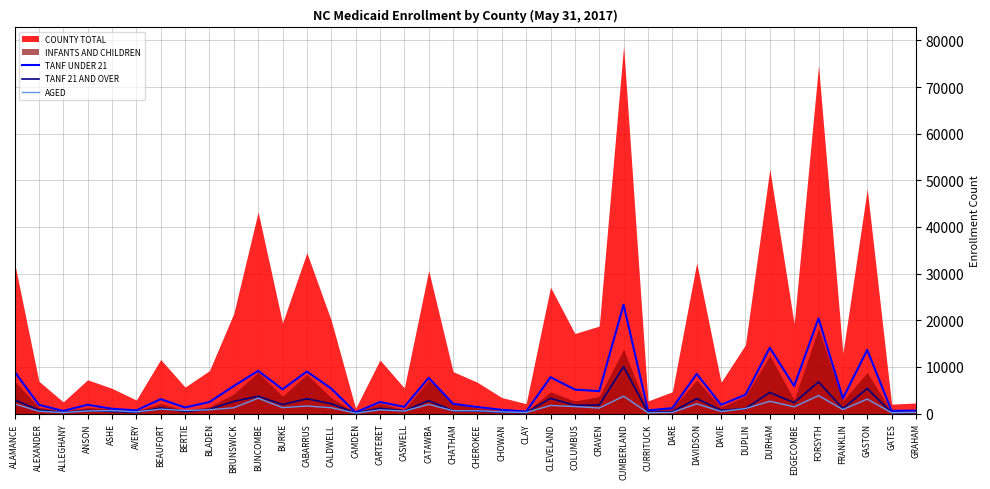

In AGED, how many points are higher than both neighbors (excluding endpoints)?

12